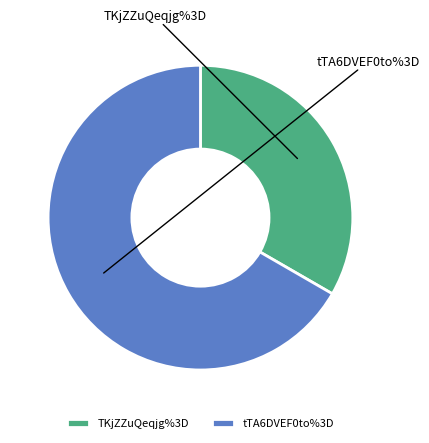

What is the largest slice in the pie chart?

tTA6DVEF0to%3D